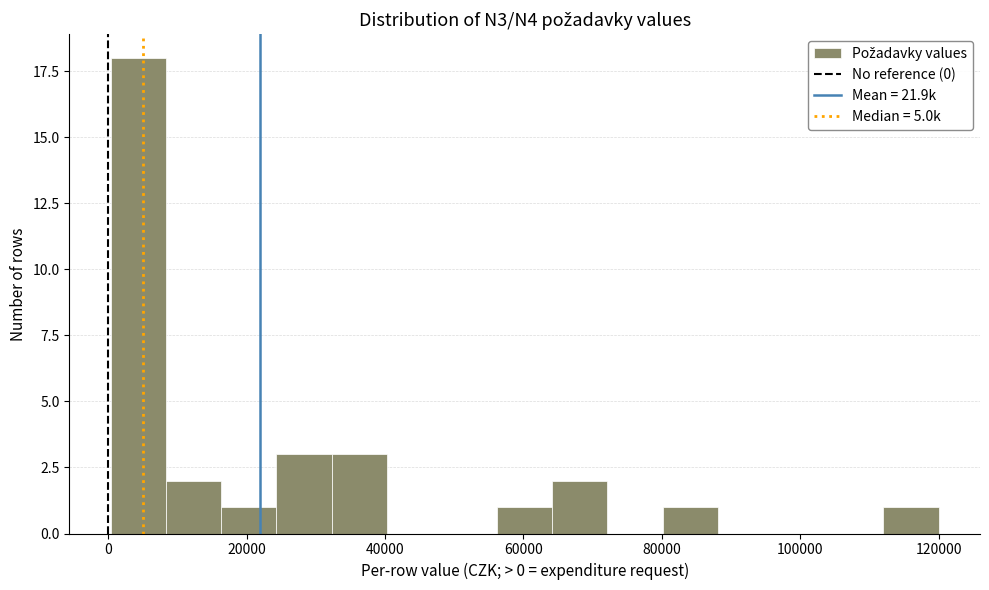

Read against the x-axis, roughly where is the centre of the tallest bar?

4000